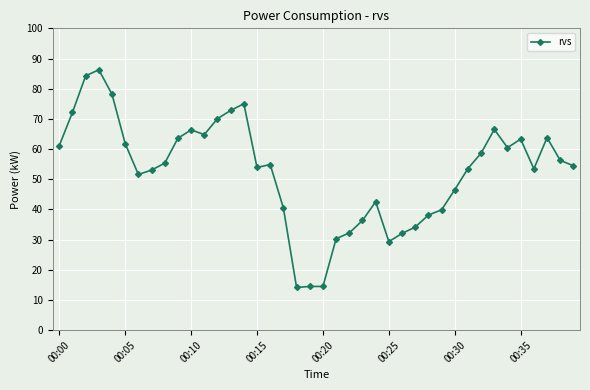

What is the maximum value shown in the chart?

86.3